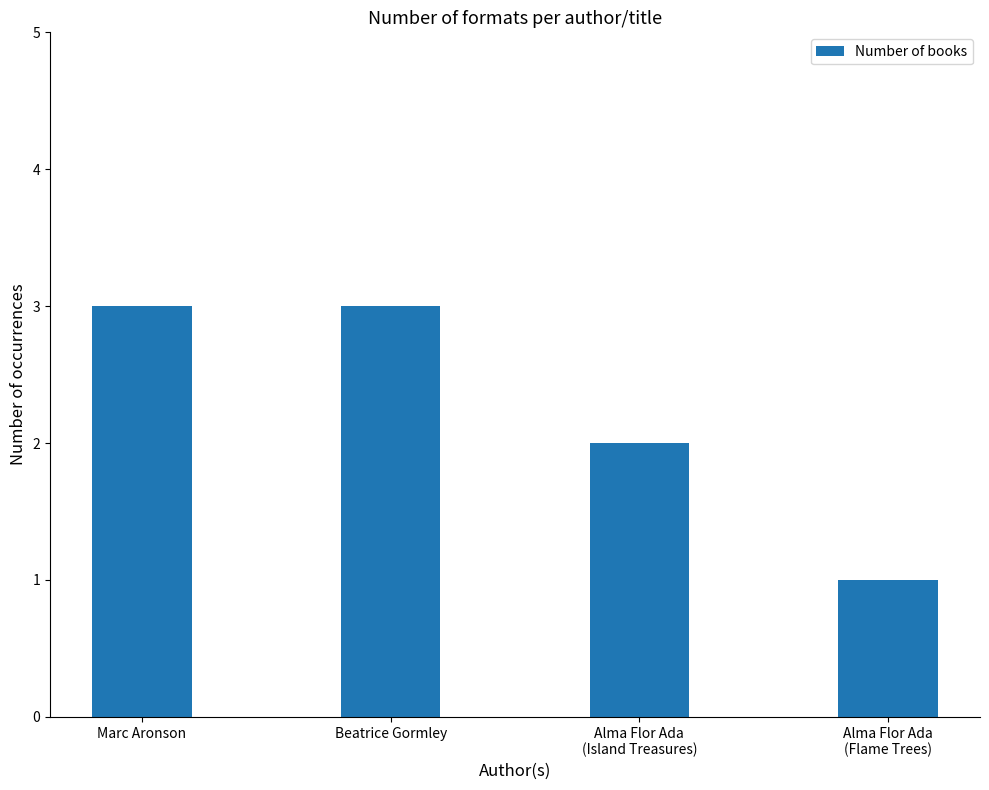

What is the greatest value displayed?

3